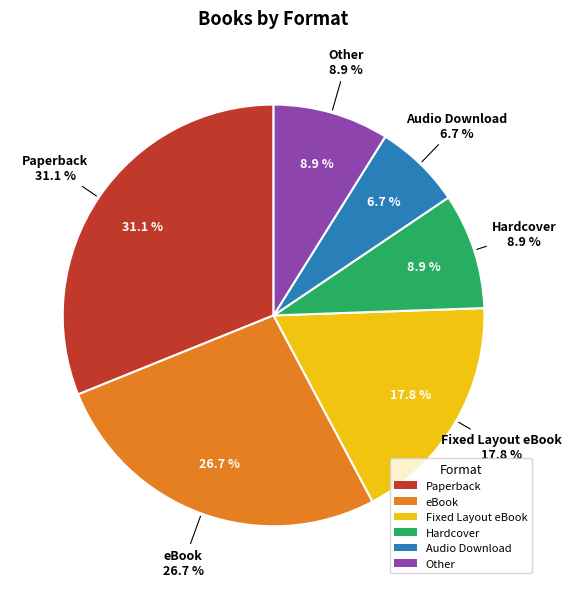

How much of the chart is everything except Audio Download?

93.3%